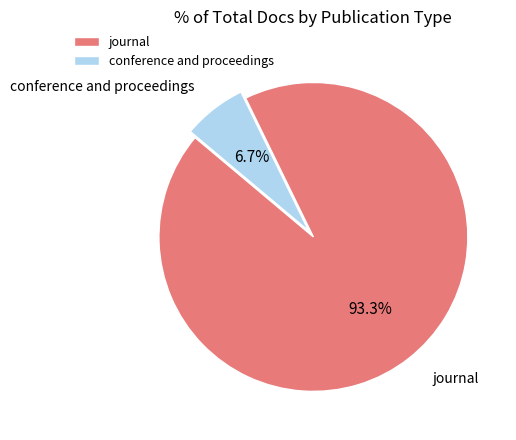

Which category accounts for the majority?

journal